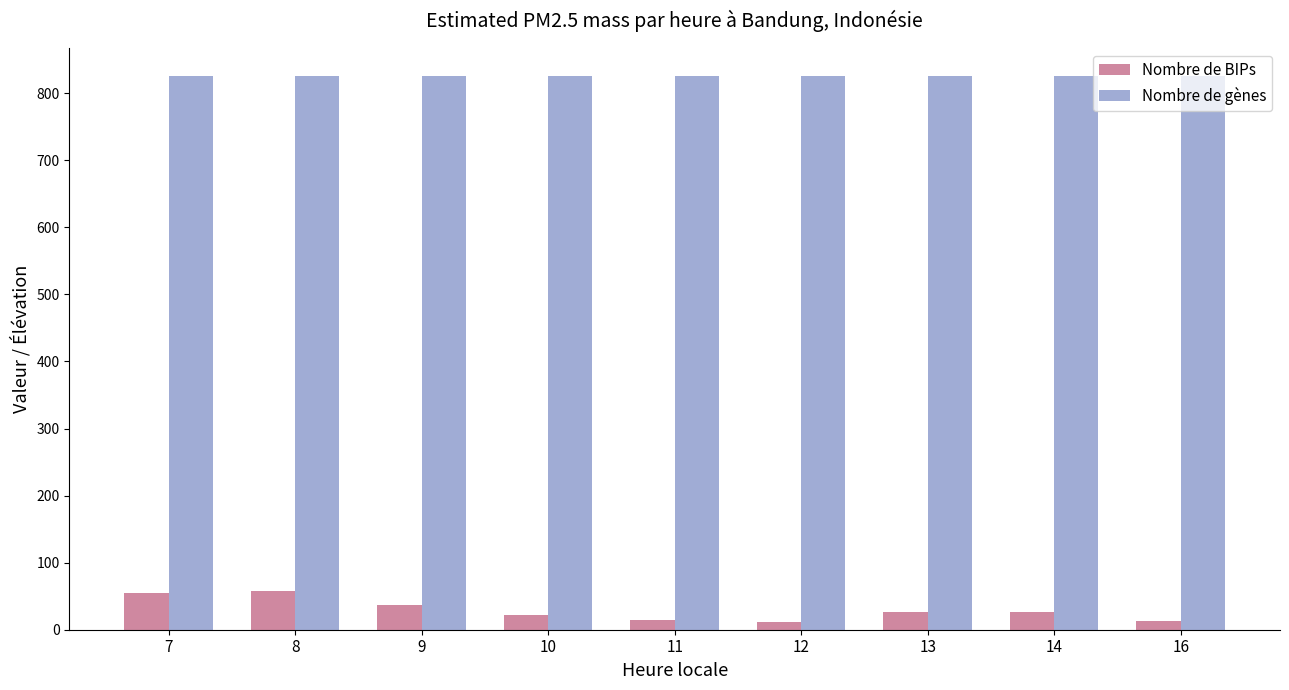

Where does the Nombre de BIPs series first go above 26?

7